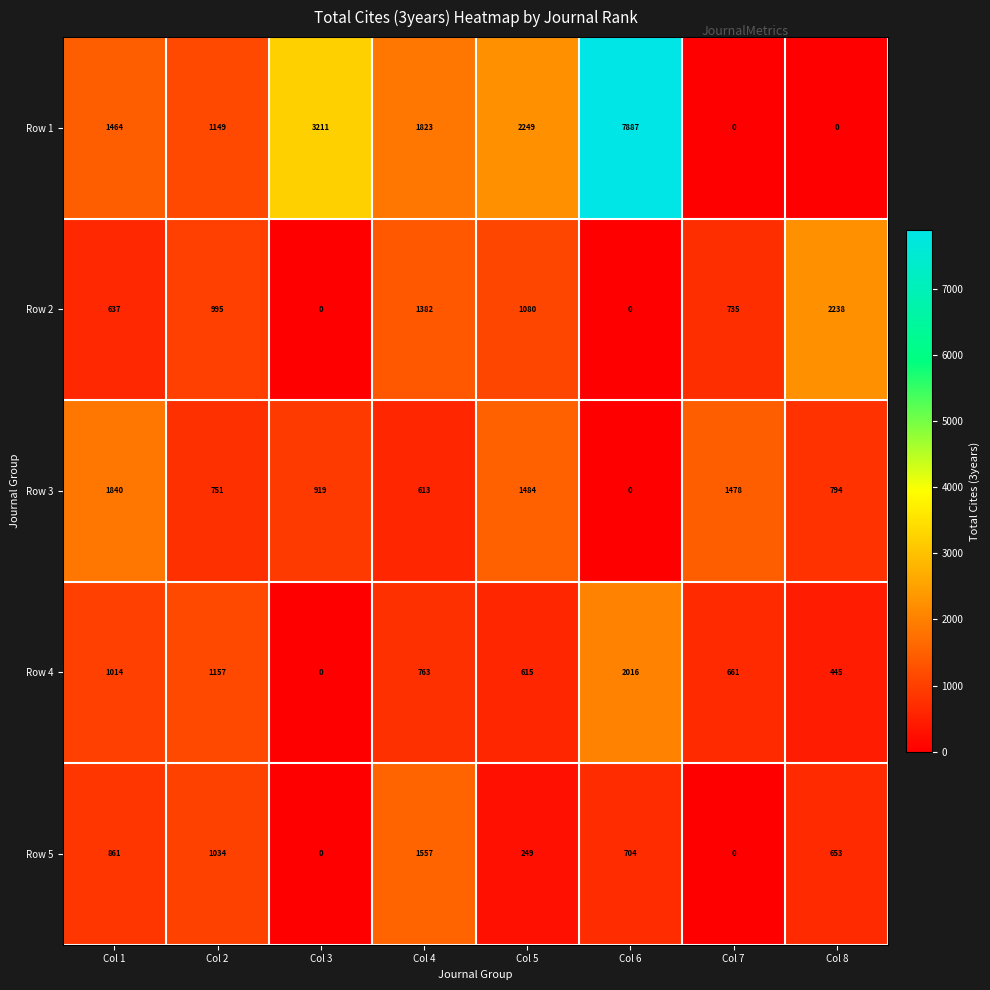

Between Col 5 and Col 7, which series saw the biggest shift?

Row 1